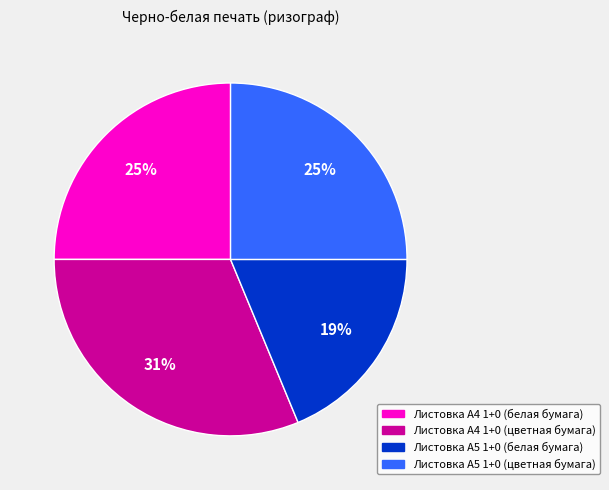

Which category has the biggest portion of the pie?

Листовка А4 1+0 (цветная бумага)